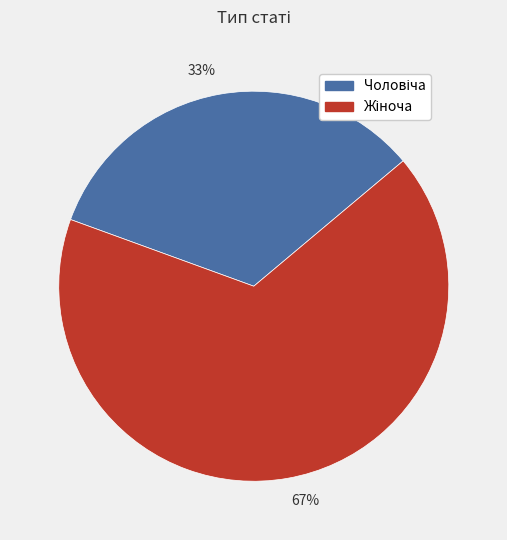

Count the number of slices in the pie.

2